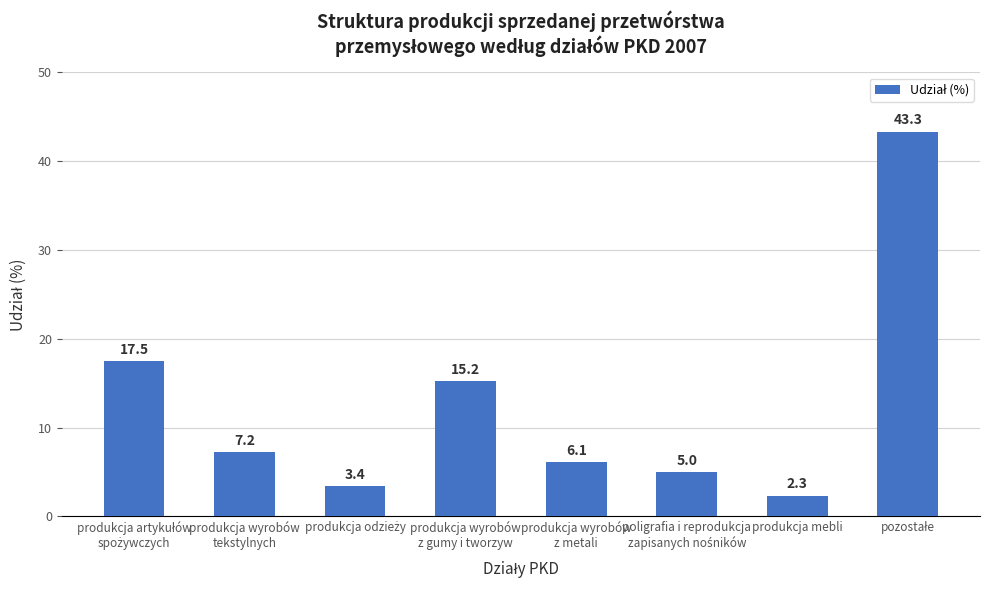

At which category does the chart reach its minimum across all series?

produkcja mebli